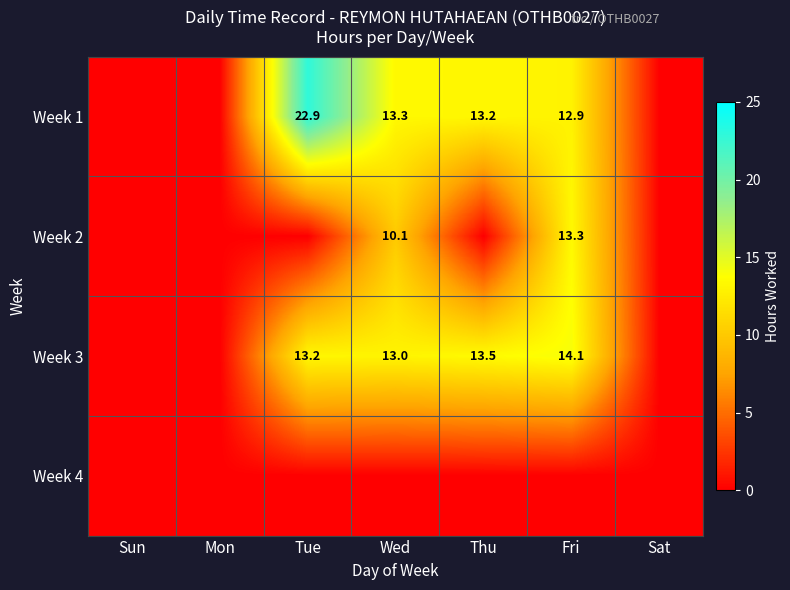

The Week 3 series shows 13.5 at Thu. True or false?

True